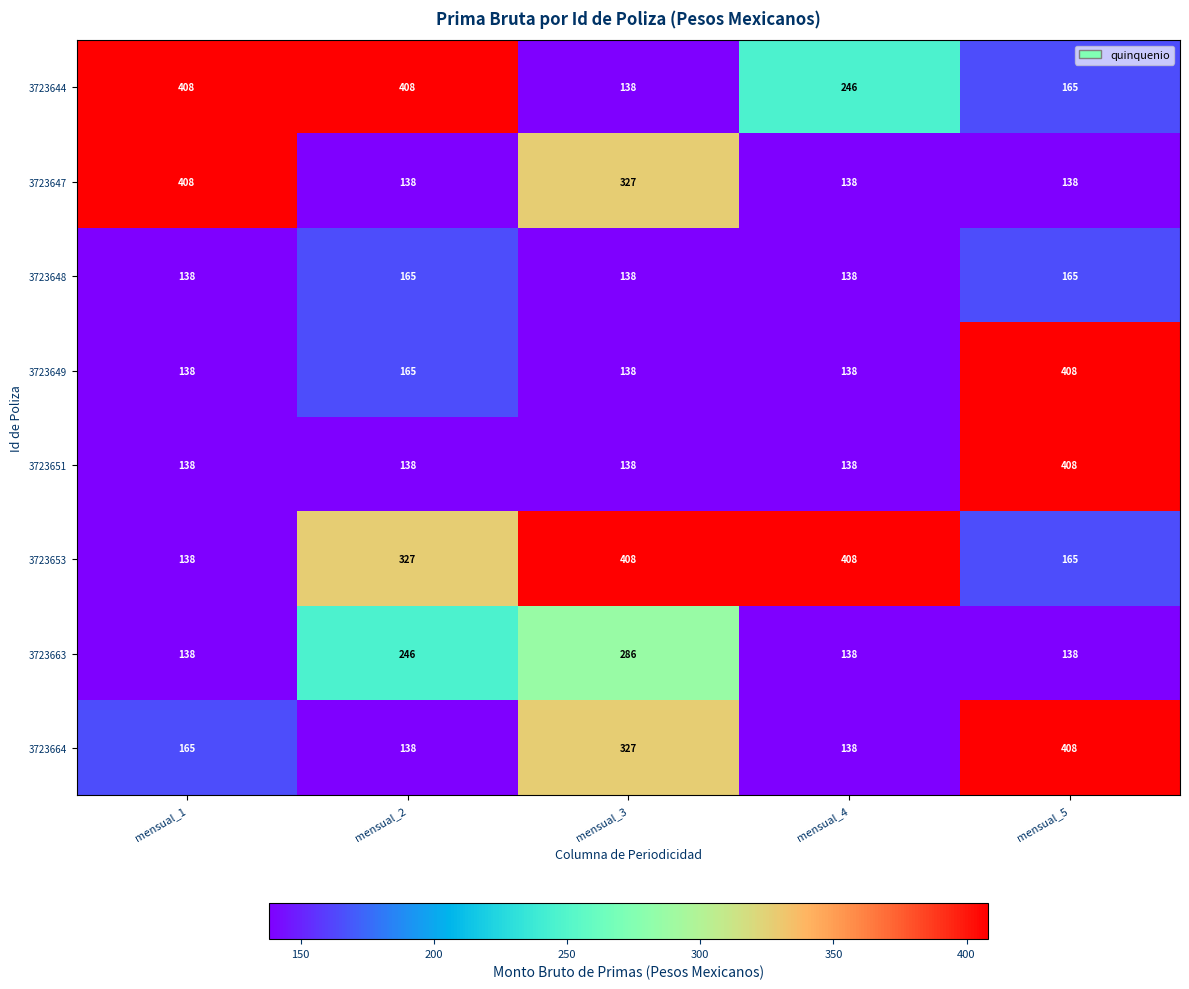

What is the total value across all series at mensual_5?

1995